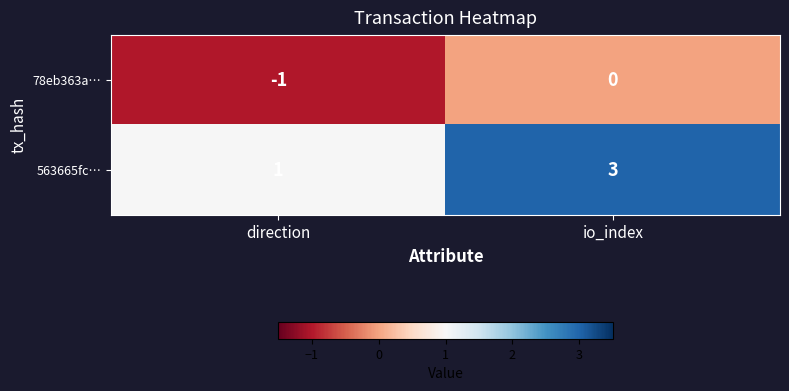

Is it true that 563665fc… equals 3 at io_index?

True